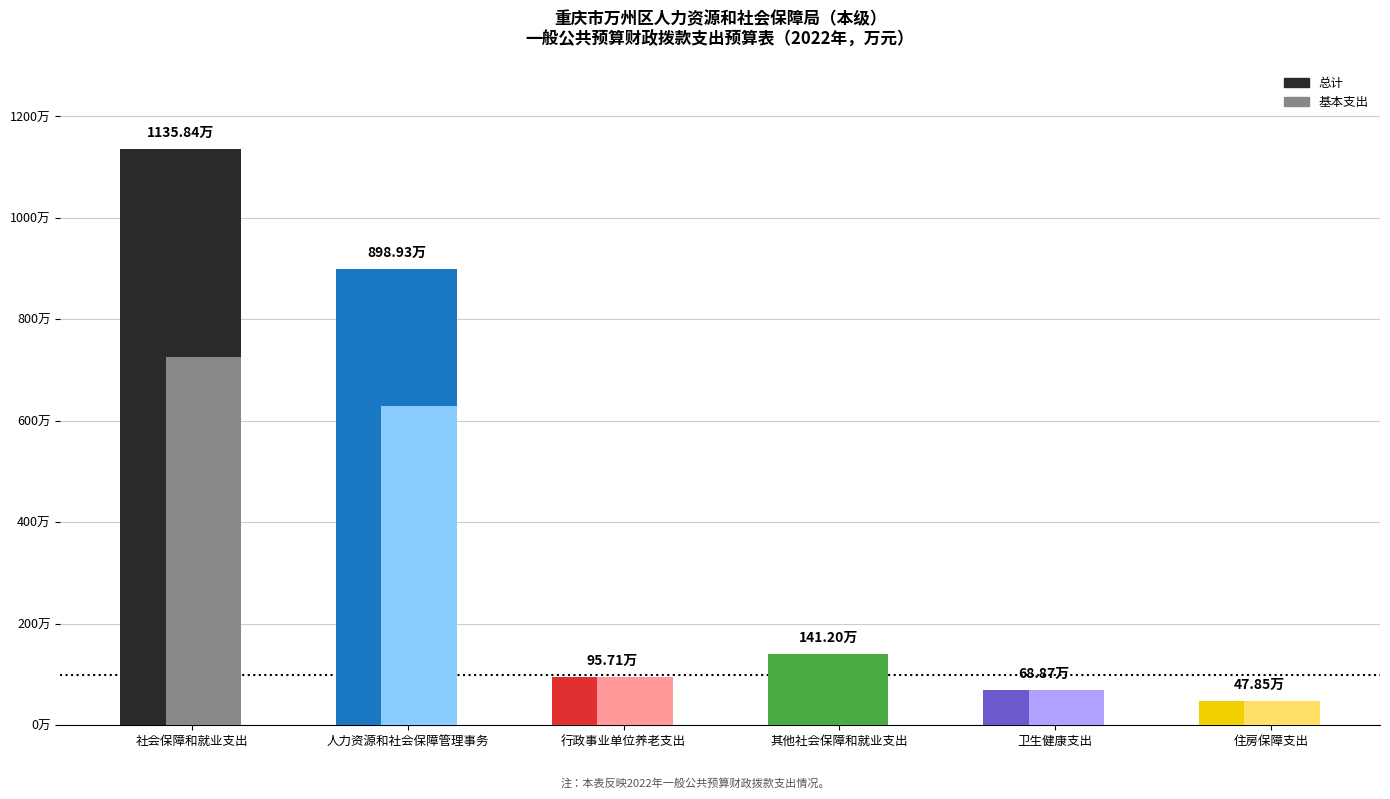

Reading left to right, what are all the values shown in this chart?

总计: 1135.8	898.9	95.7	141.2	68.9	47.9
基本支出: 726.5	629.6	95.7	1.2	68.9	47.9